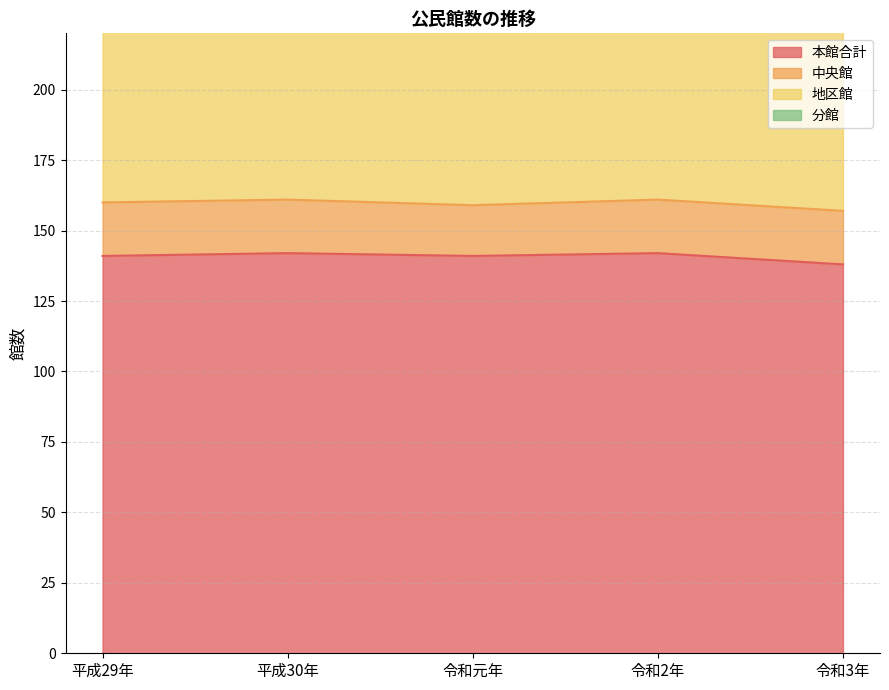

True or false: 地区館 has more than 0 points higher than both neighbors.

False